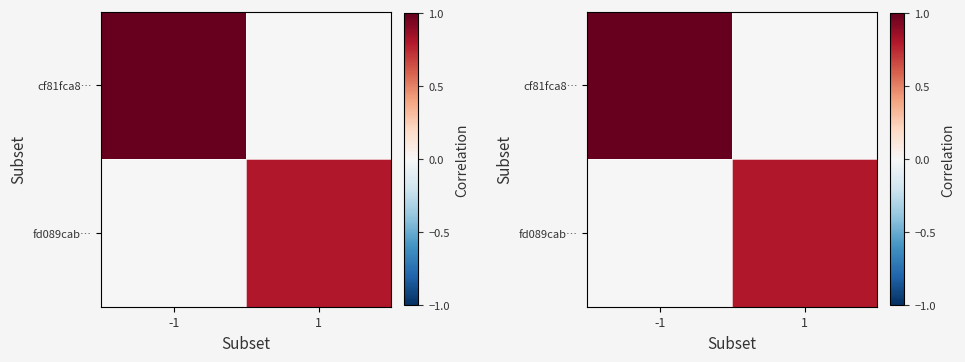

What is the average value of the fd089cab… series?

0.4